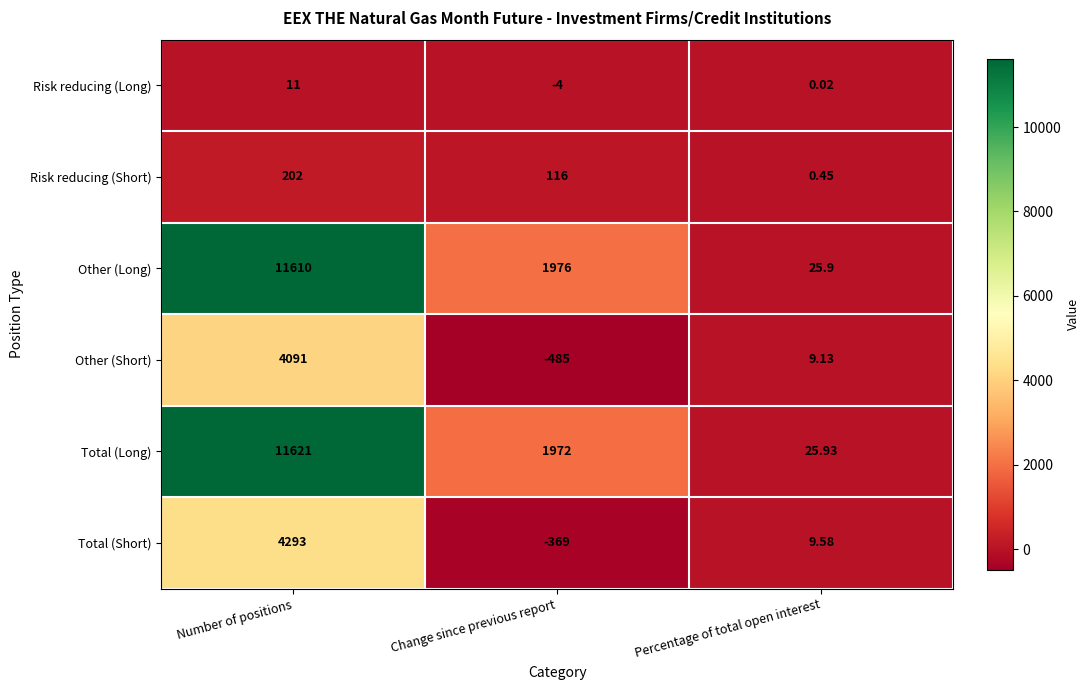

Is the value of Risk reducing (Short) at Number of positions greater than the value of Other (Short) at Number of positions?

No